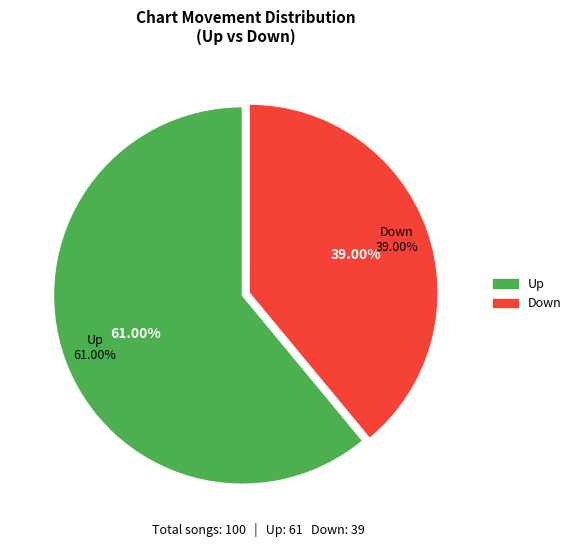

True or false: down accounts for 49% of the total.

False